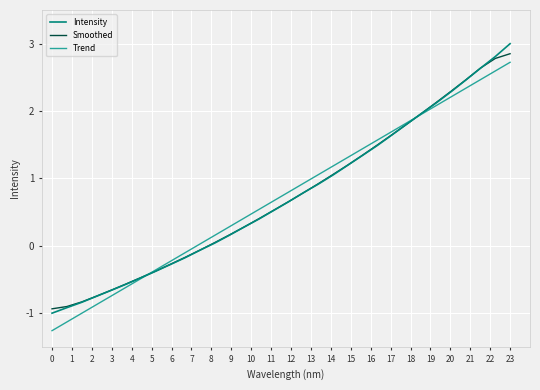

What is the maximum value shown in the chart?

3.0